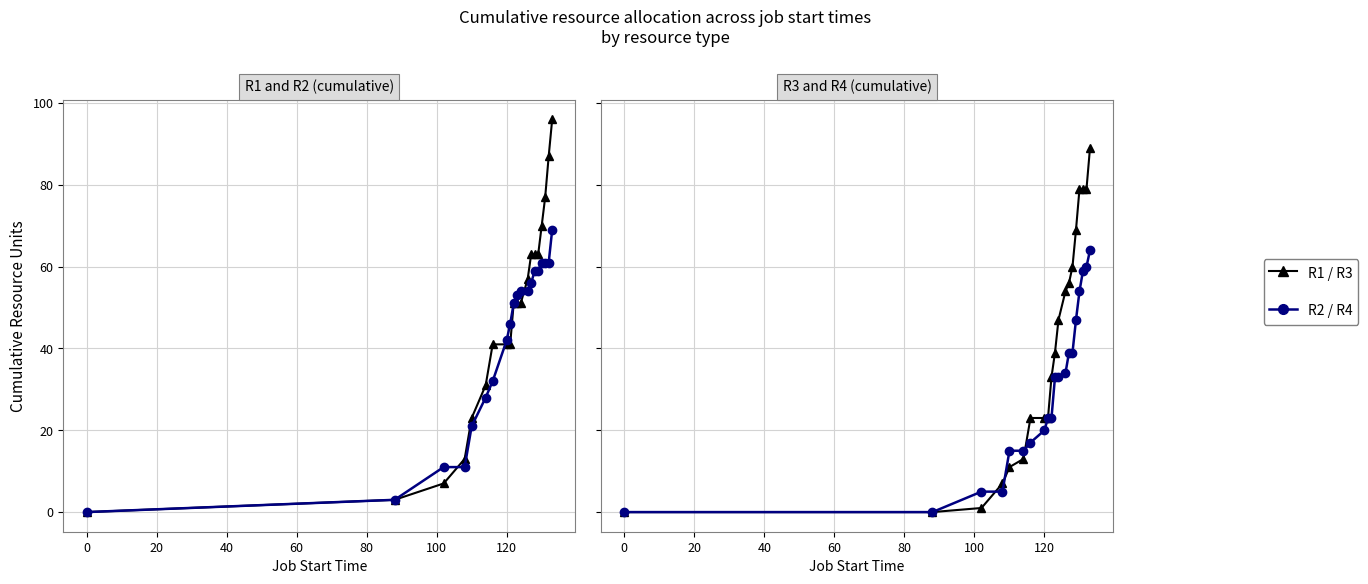

List the series in order of their peak value, highest first.

R1, R3, R2, R4